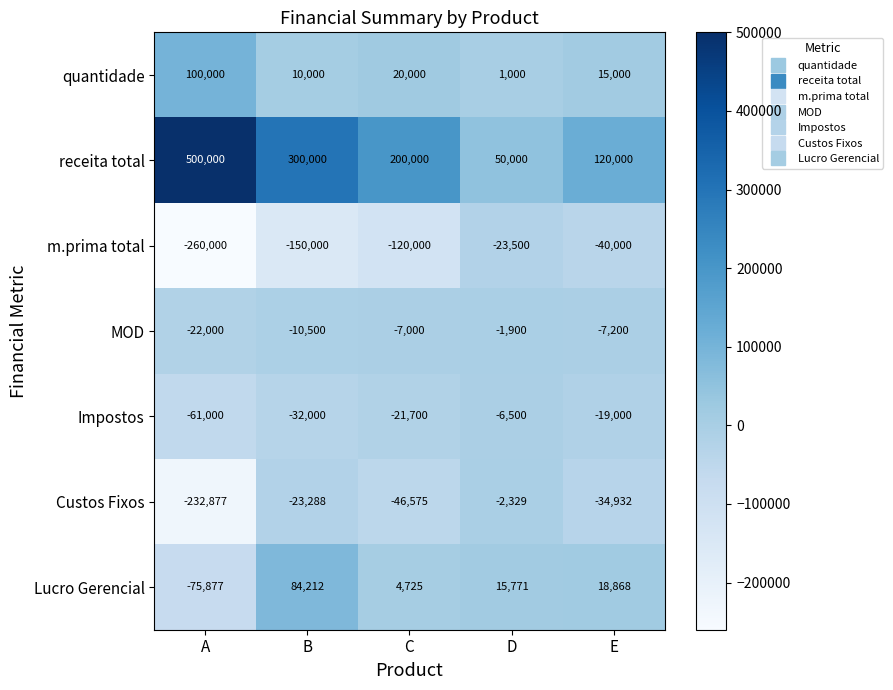

What is the sum of all Impostos values?

-140200